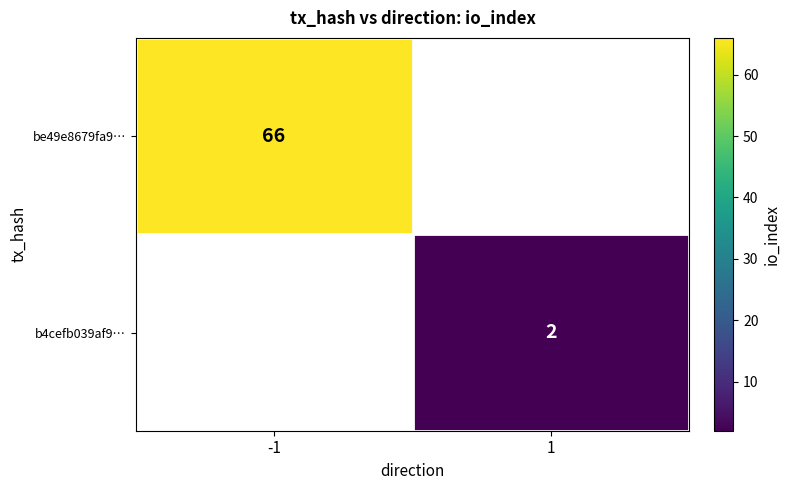

Is the value of b4cefb039af9… at 1 greater than the value of be49e8679fa9… at -1?

No